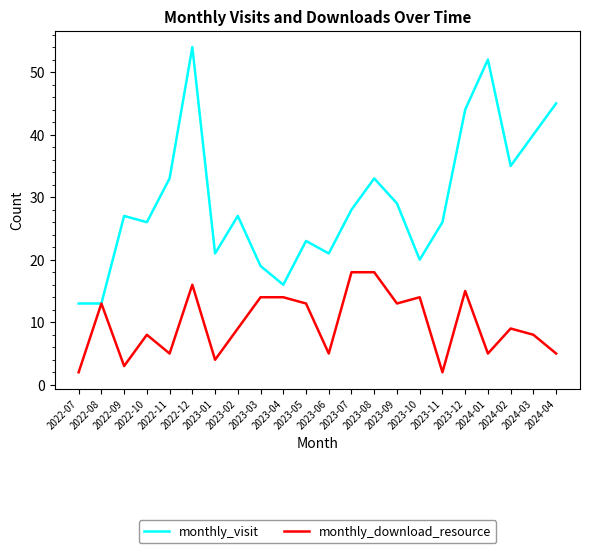

Reading left to right, extract all data points from this chart.

monthly_visit: 13	13	27	26	33	54	21	27	19	16	23	21	28	33	29	20	26	44	52	35	40	45
monthly_download_resource: 2	13	3	8	5	16	4	9	14	14	13	5	18	18	13	14	2	15	5	9	8	5